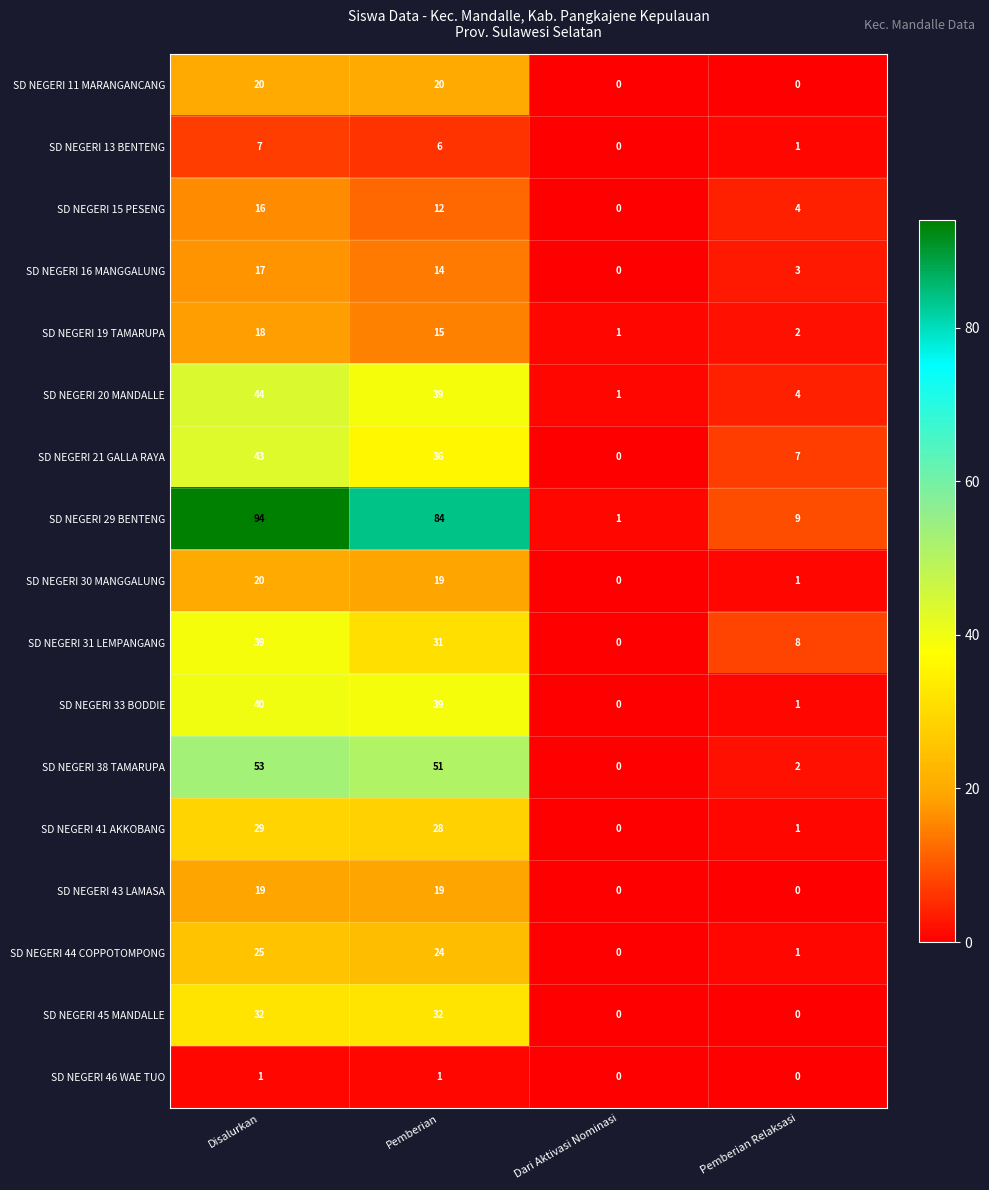

What is the approximate value of SD NEGERI 29 BENTENG at Pemberian, to the nearest 5?

85